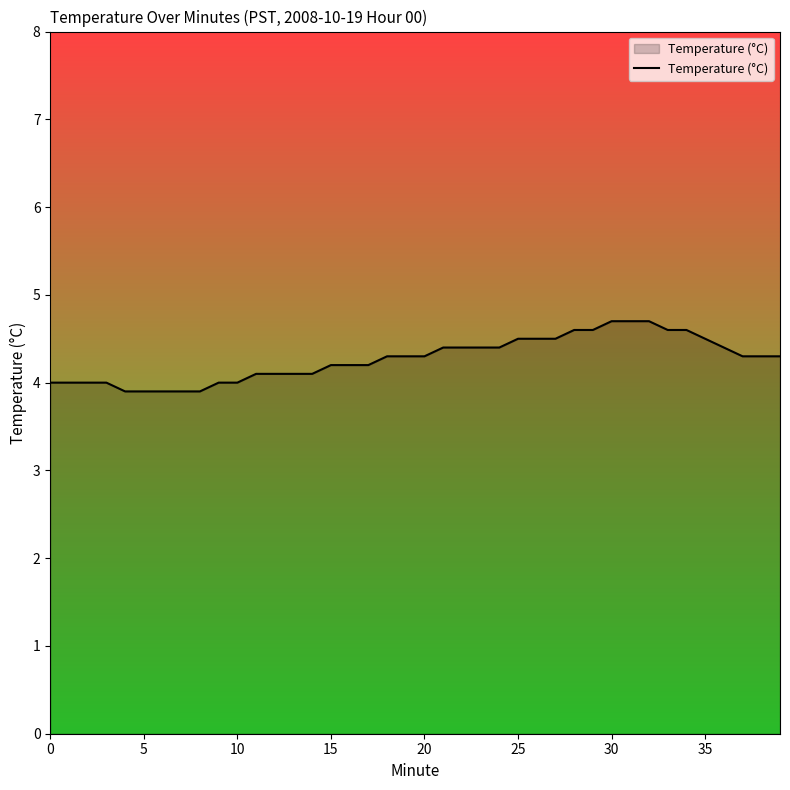

What is the maximum value shown in the chart?

4.7